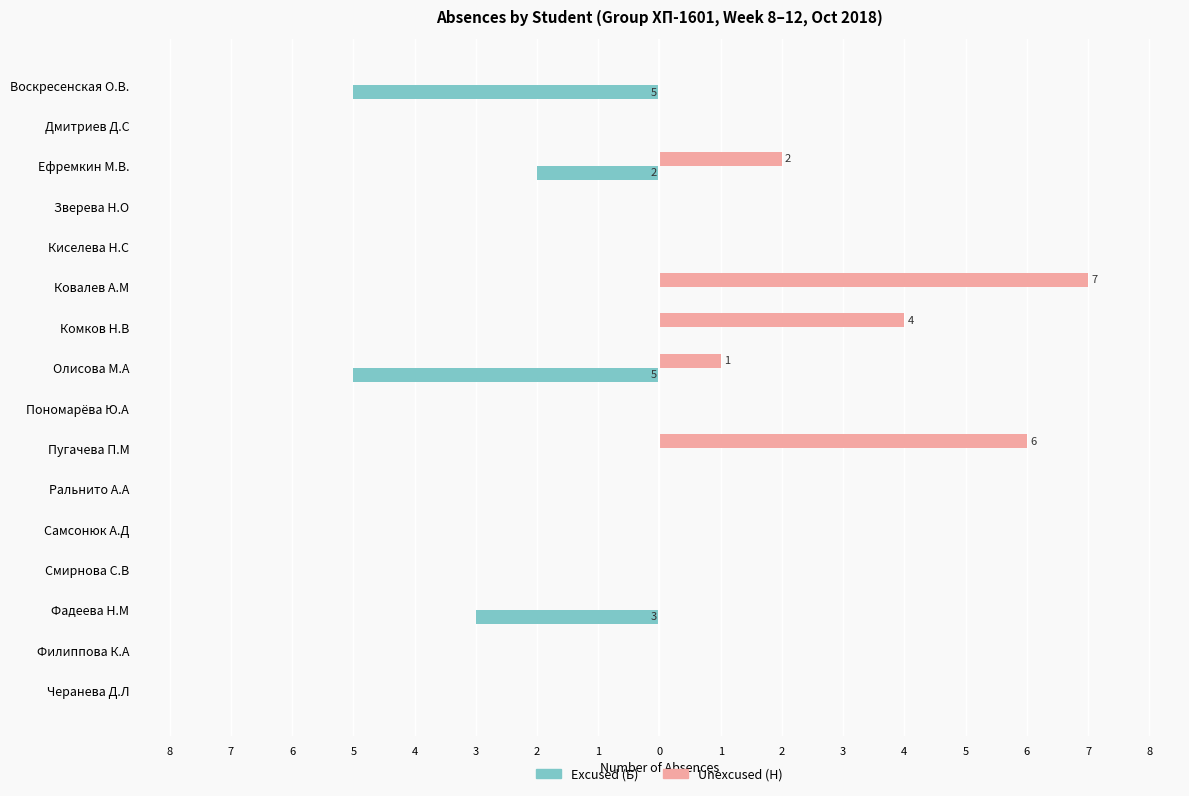

What are all the series names shown in the legend?

Excused (Б), Unexcused (Н)